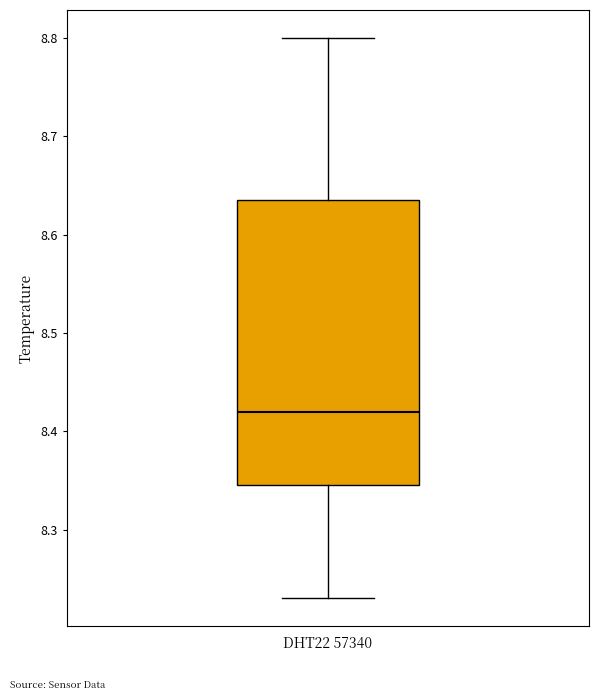

Read this box plot against the y-axis: the position of the median line, the range covered by the box, and the ends of both whiskers. The values are not printed on the chart, so give them approximately, as read against the axis.

median 8.42, box 8.35 to 8.64, whiskers 8.23 to 8.80